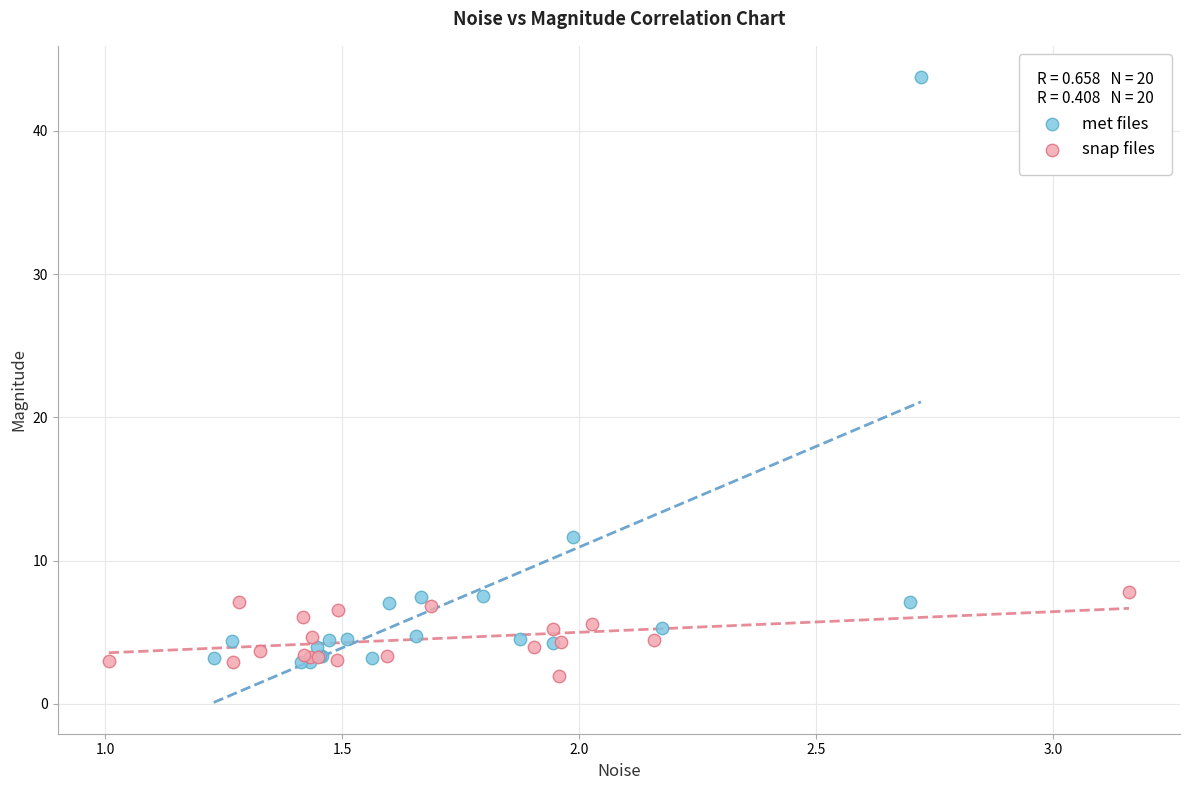

What are all the series names shown in the legend?

met files, snap files